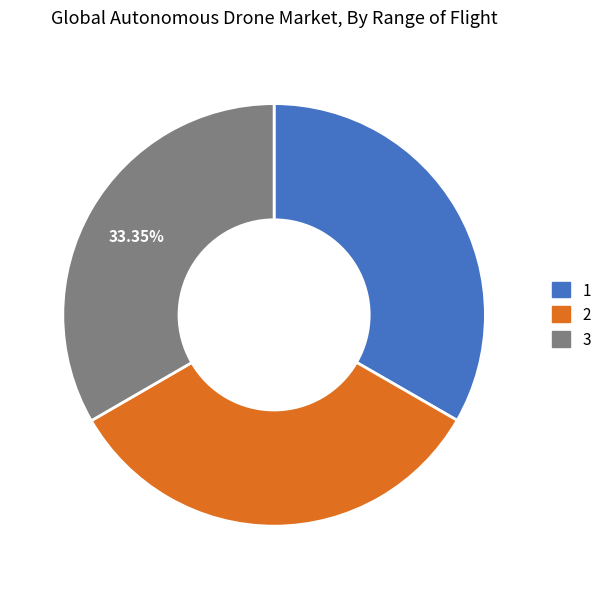

Is the sum of 1 and 3 greater than half?

Yes